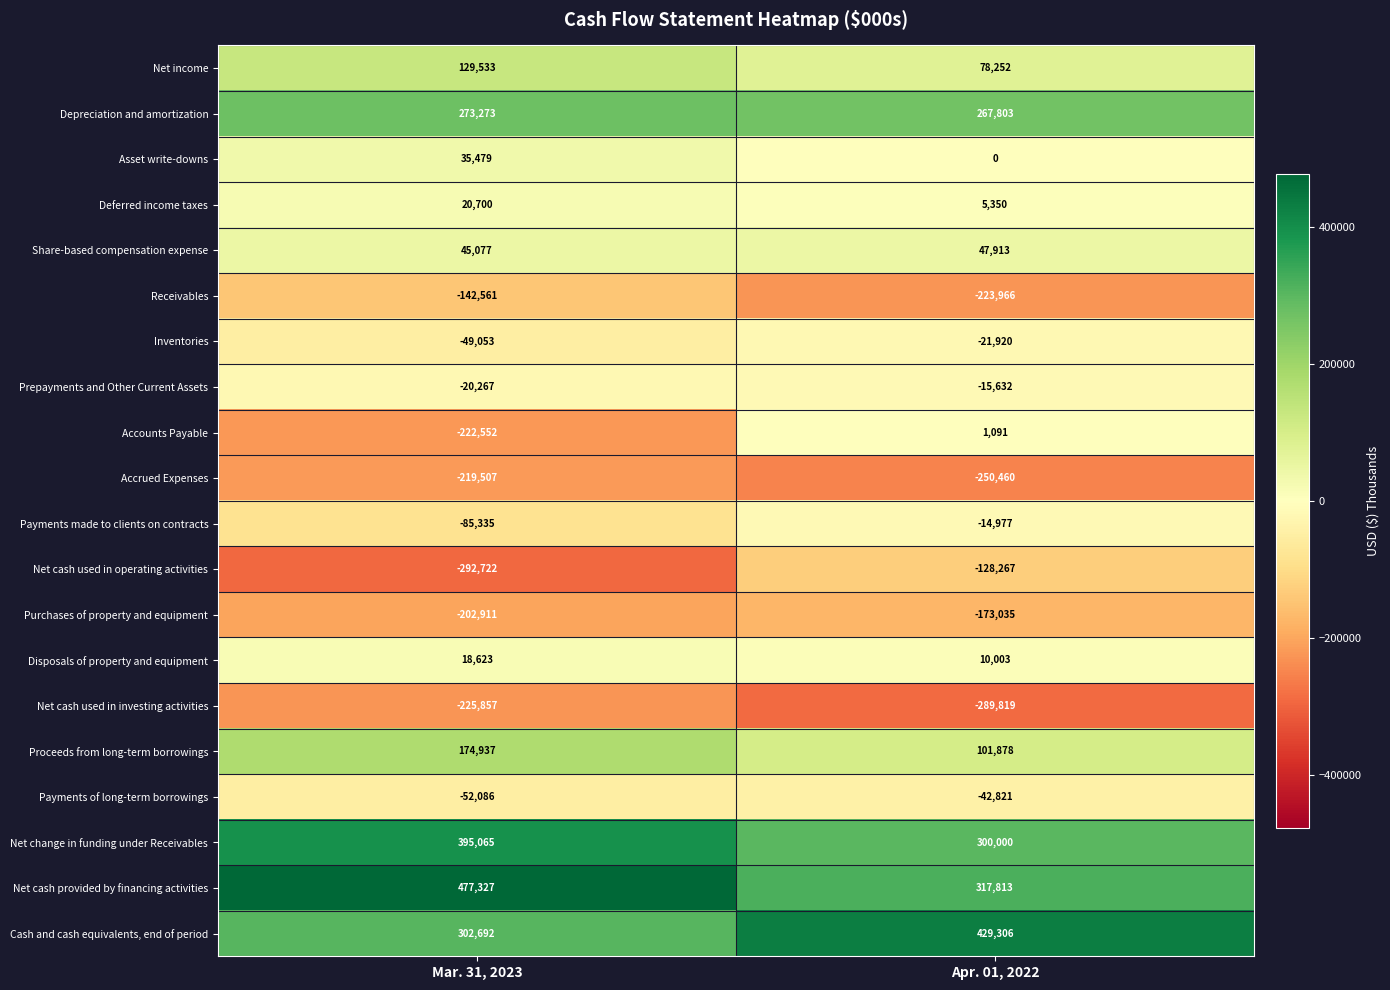

Rank the series by their maximum value, from highest to lowest.

Net cash provided by financing activities, Cash and cash equivalents, end of period, Net change in funding under Receivables, Depreciation and amortization, Proceeds from long-term borrowings, Net income, Share-based compensation expense, Asset write-downs, Deferred income taxes, Disposals of property and equipment, Accounts Payable, Payments made to clients on contracts, Prepayments and Other Current Assets, Inventories, Payments of long-term borrowings, Net cash used in operating activities, Receivables, Purchases of property and equipment, Accrued Expenses, Net cash used in investing activities